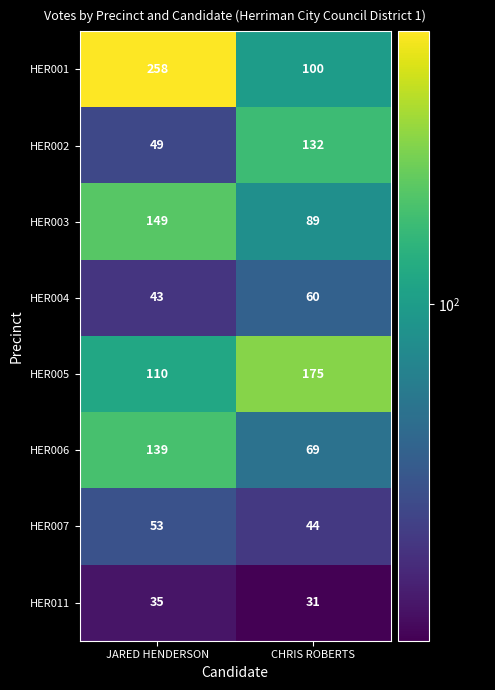

The HER006 series shows 196 at JARED HENDERSON. True or false?

False